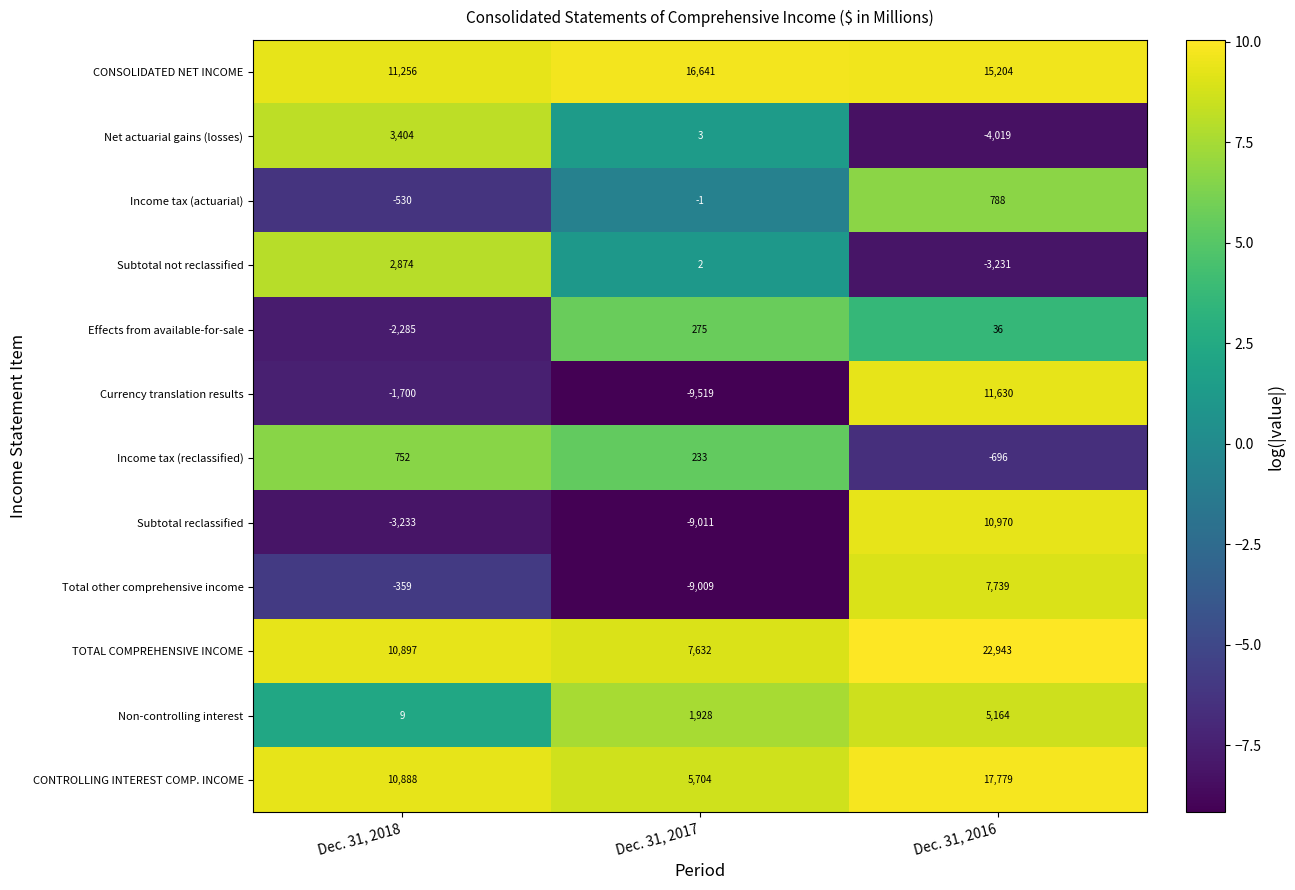

Which series has the largest range (max minus min)?

Currency translation results